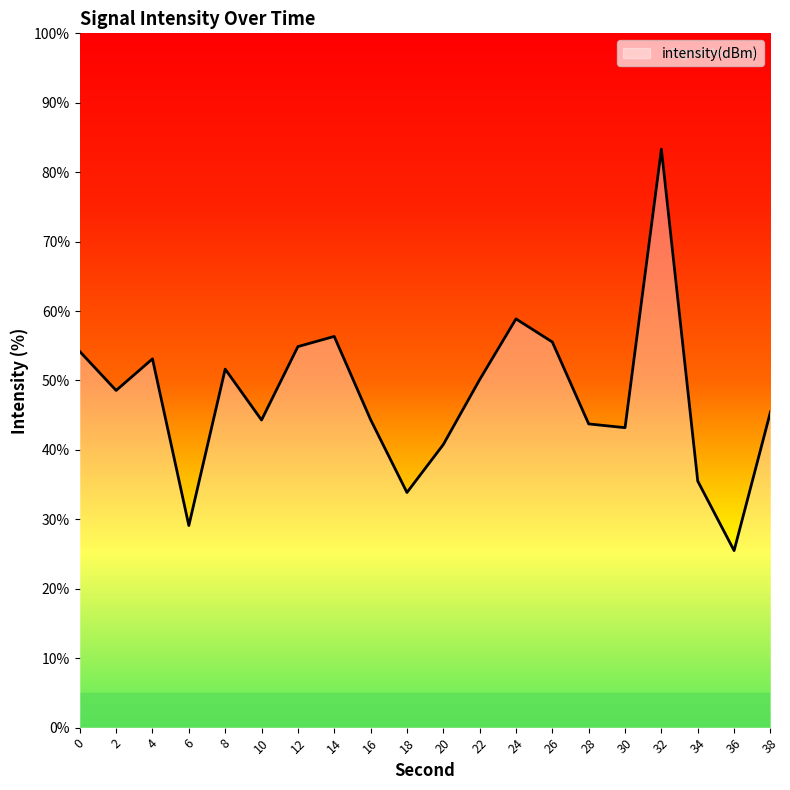

Which has a higher value, 8 or 12?

12